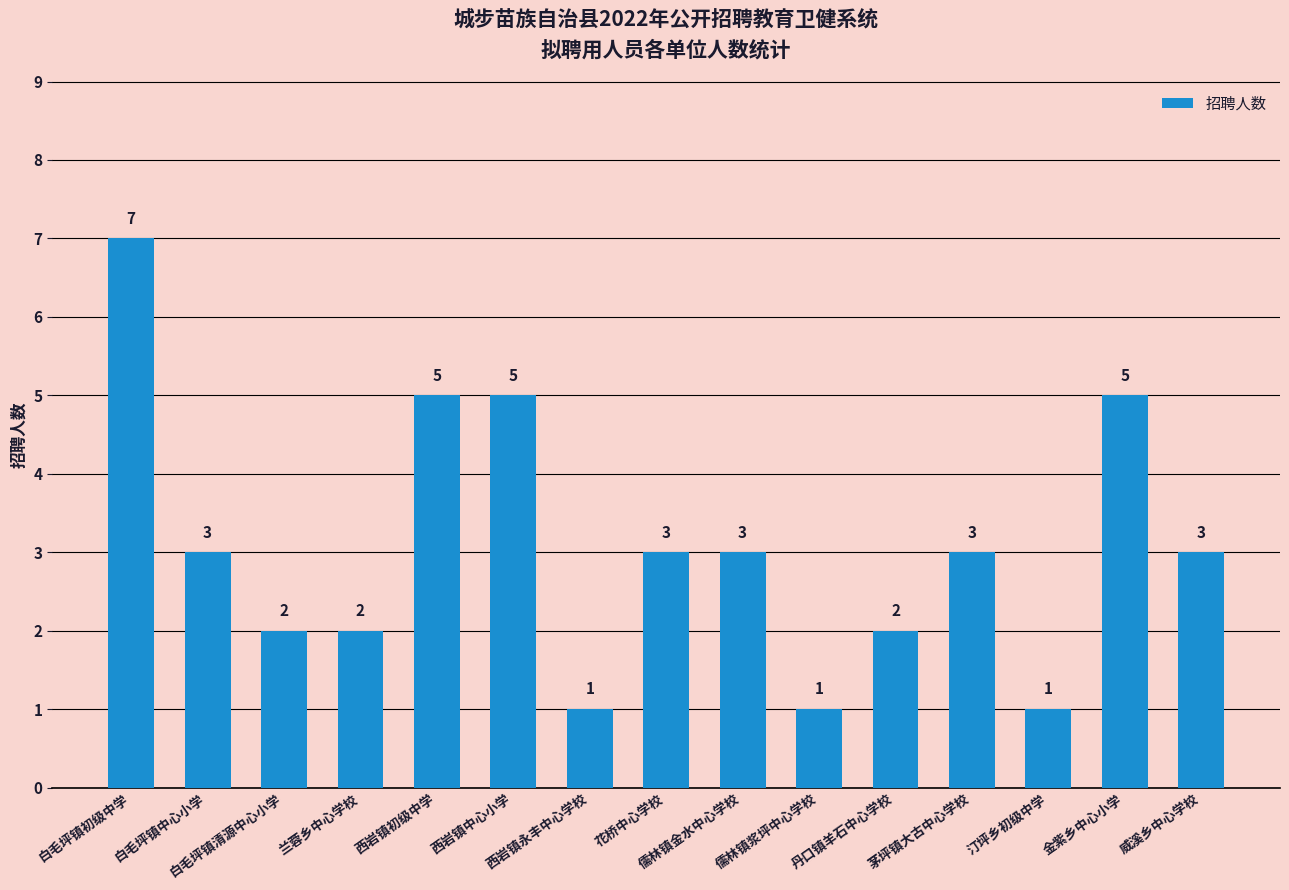

The value at 兰蓉乡中心学校 is 2. True or false?

True